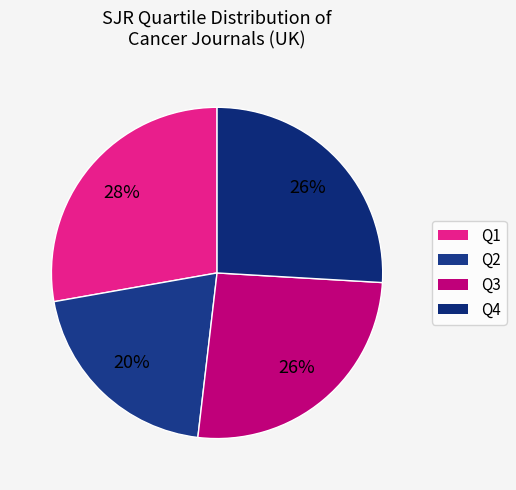

Count the number of slices in the pie.

4